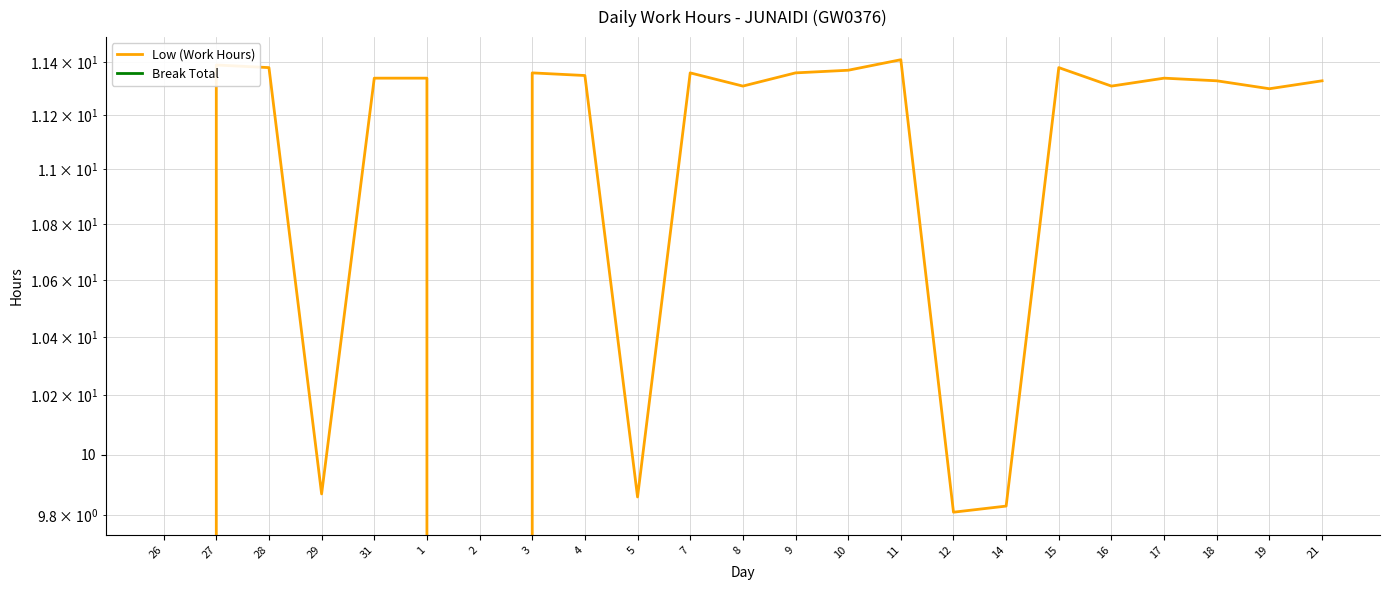

Is the value of Break Total at 9 greater than the value of Low (Work Hours) at 17?

No